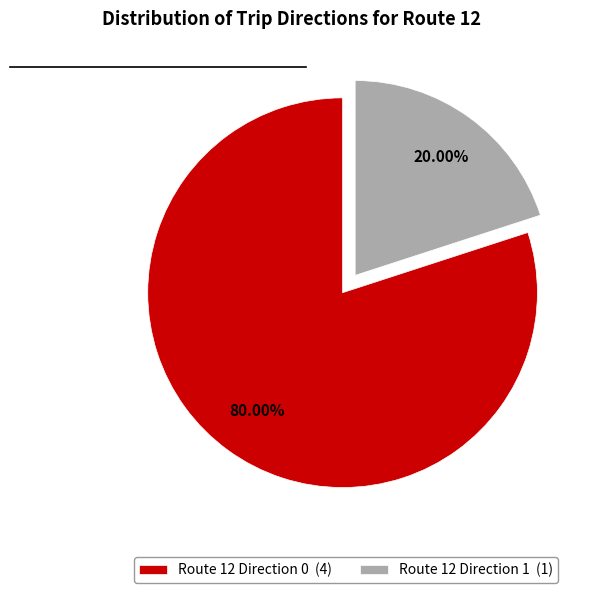

Count the number of slices in the pie.

2